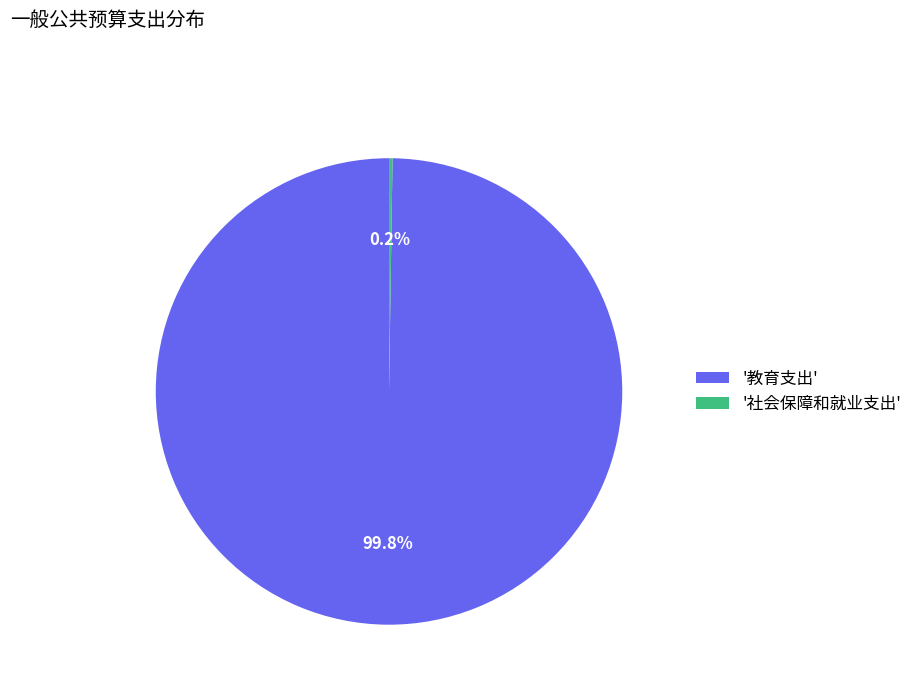

To the nearest percent, what is the difference between the largest and smallest slice percentages?

100%